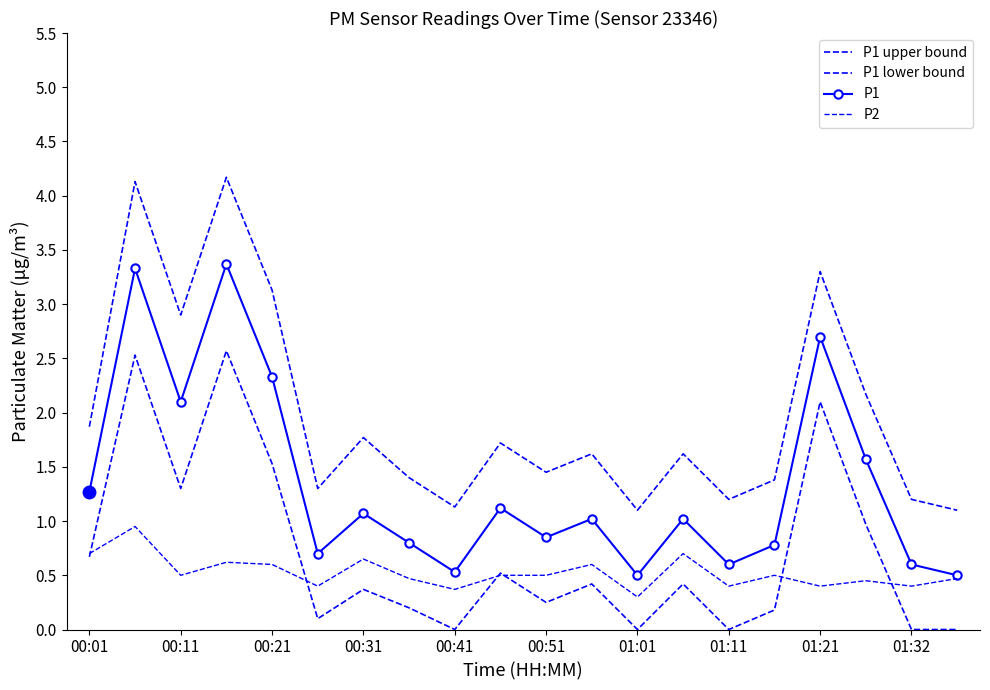

What are all the series names shown in the legend?

P1 upper bound, P1 lower bound, P1, P2